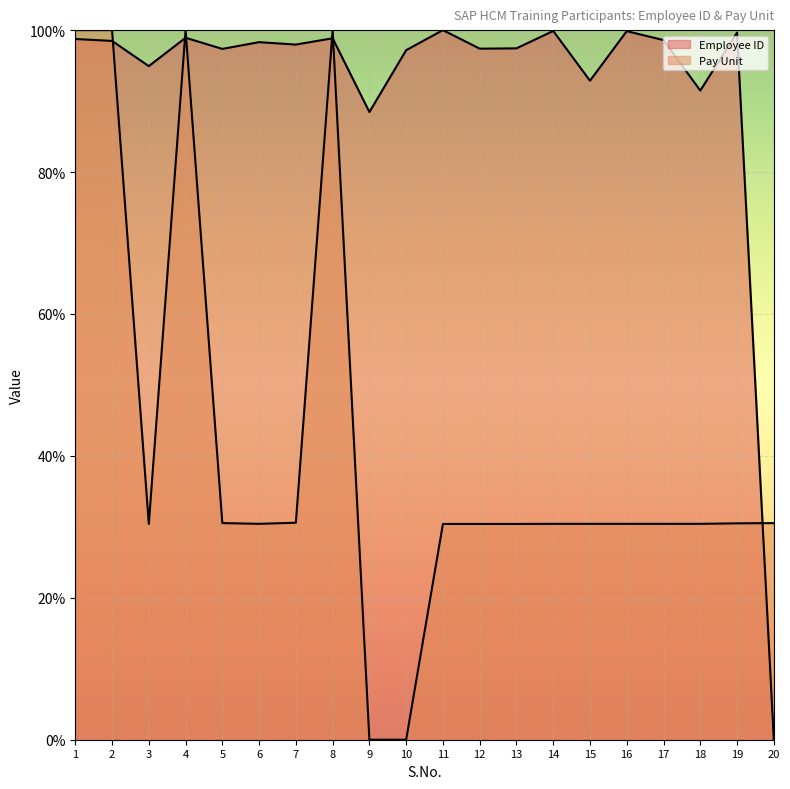

What is the approximate value of Employee ID at 10?

97.2